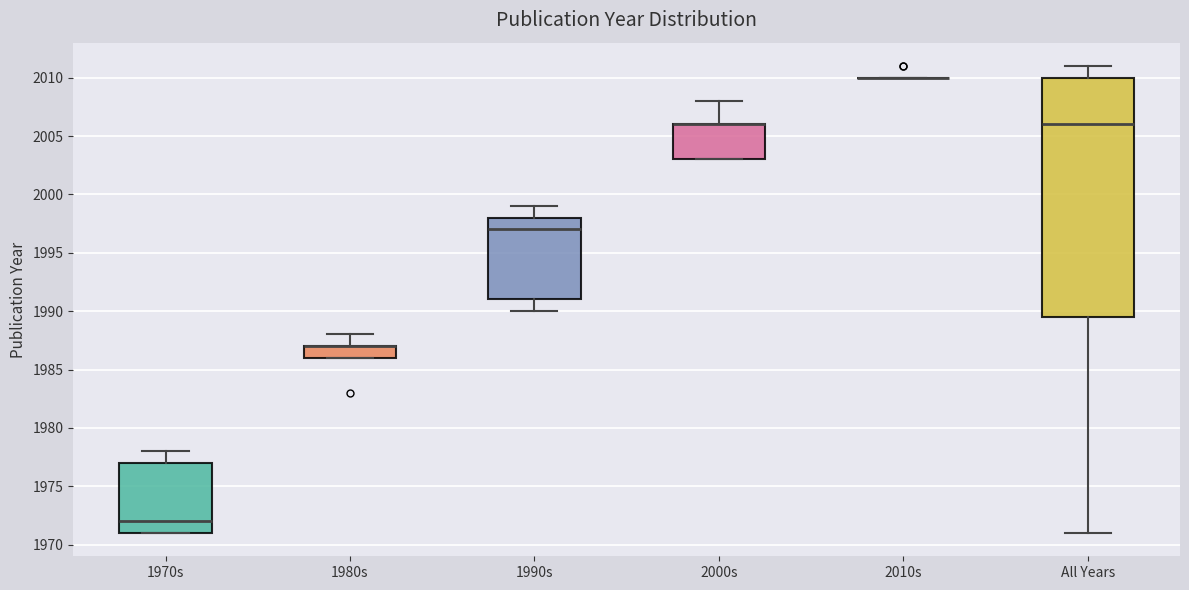

Where is the lower edge of the box for 2000s on the y-axis? The values are not printed on the chart, so give them approximately, as read against the axis.

2003.0